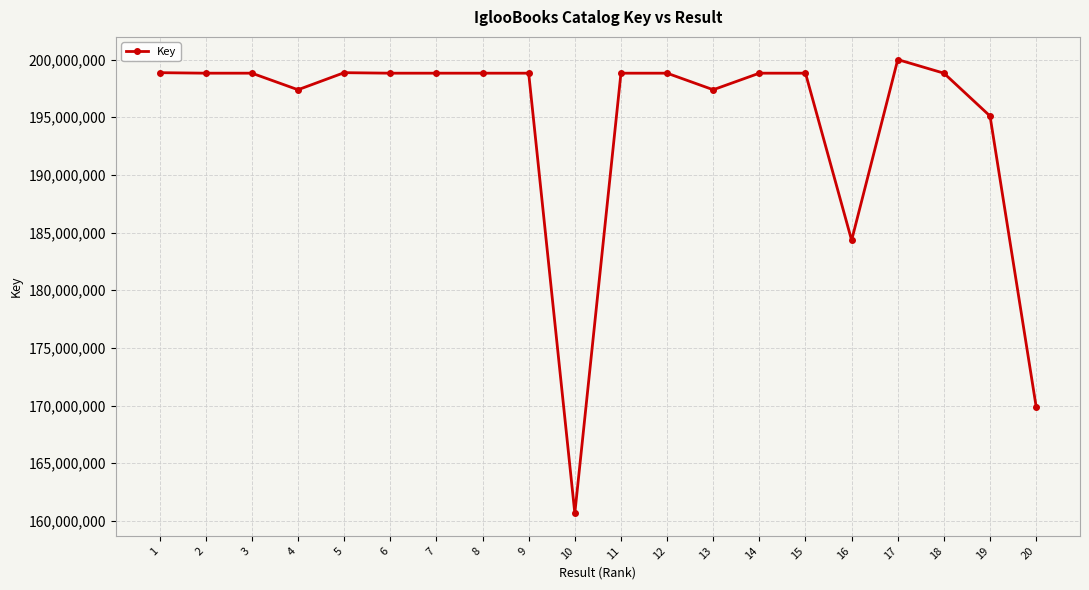

Approximately how many times larger is the value at 15 compared to 3?

1.0